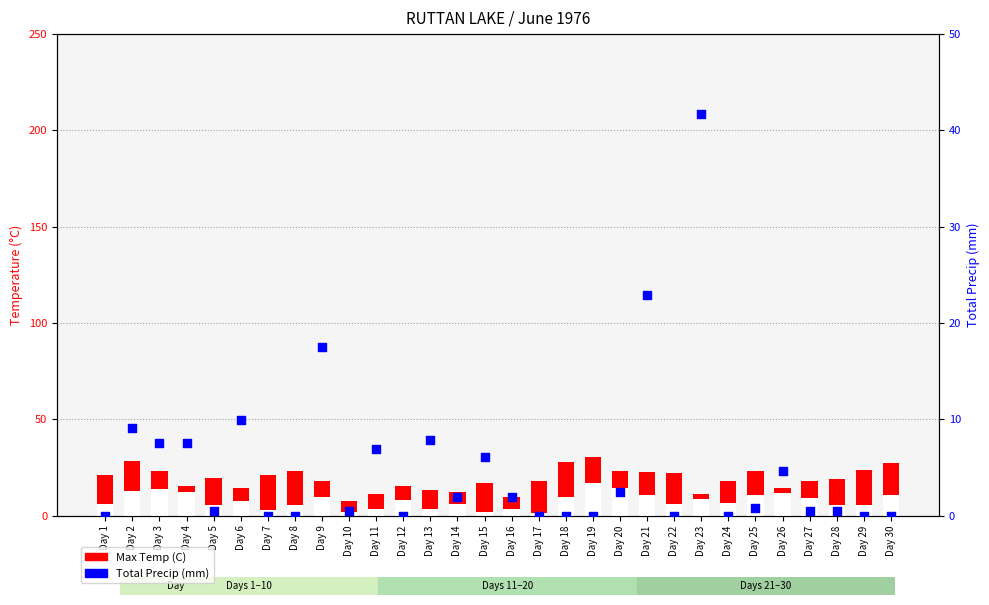

At how many categories does at least one series exceed 27?

5